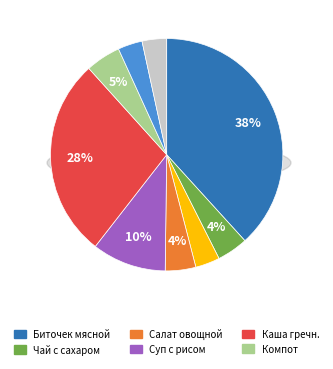

Which slice is the smallest?

Хлеб пшеничный (завтрак)